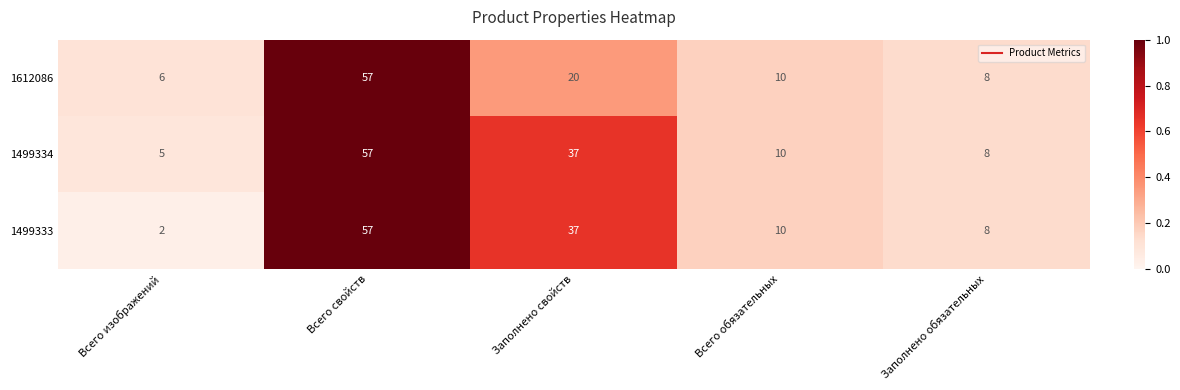

At which label does 1499334 first exceed 10?

Всего свойств